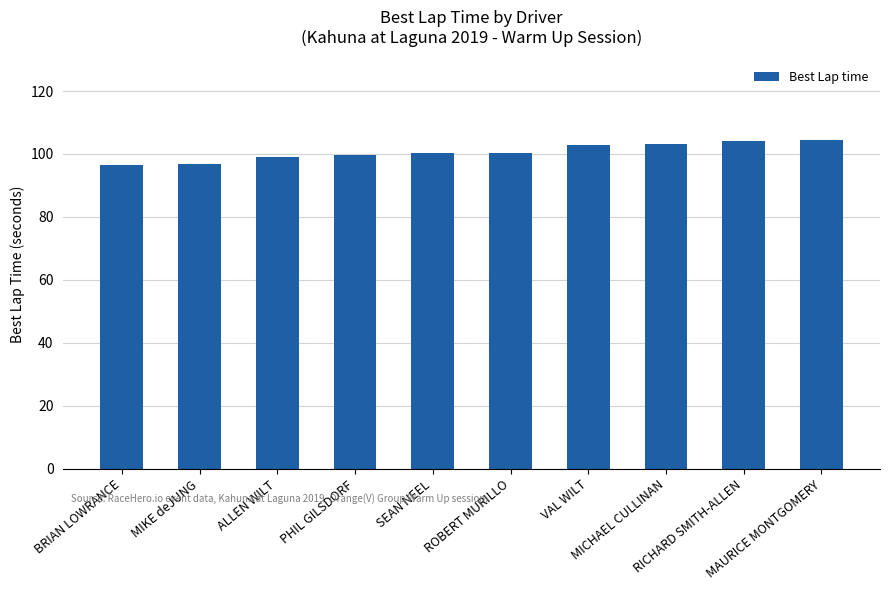

What is the value of the 10th bar from the left?

104.6